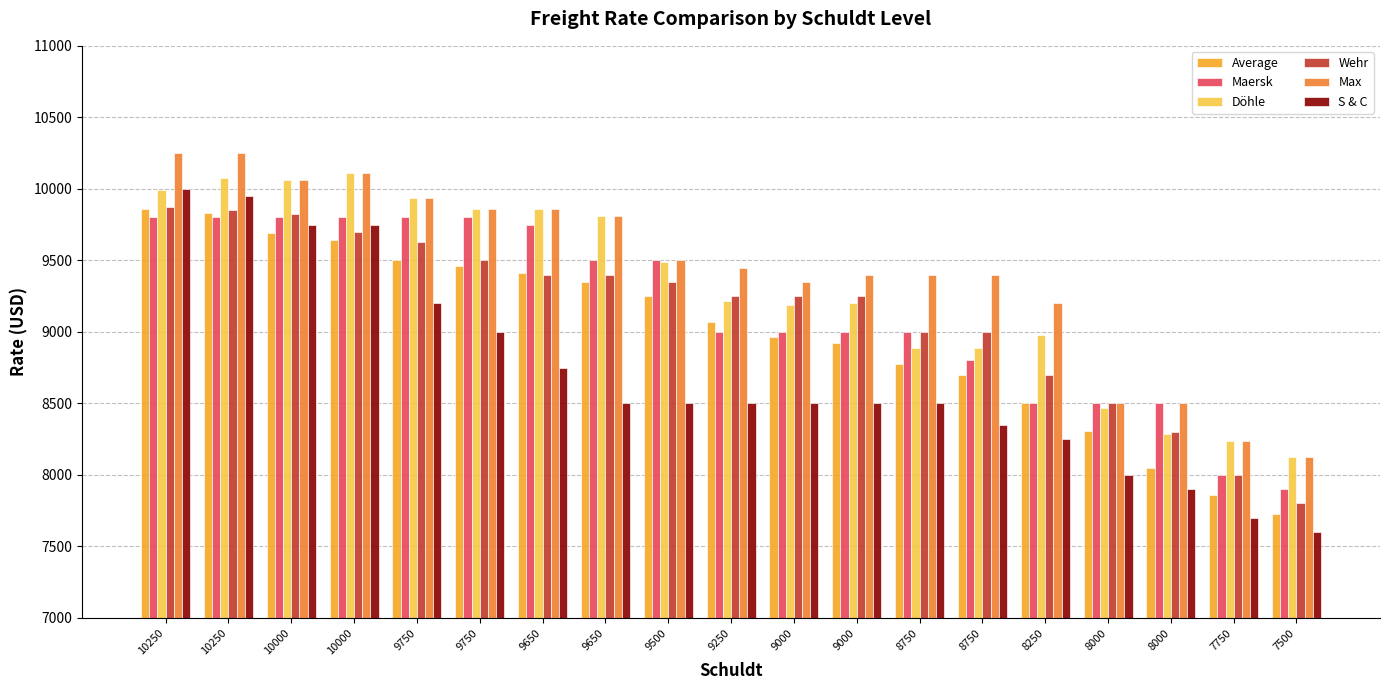

Reading left to right, extract all data points from this chart.

Average: 9862	9833	9694	9643	9502	9461	9413	9347	9249	9070	8965	8924	8772	8699	8500	8305	8049	7858	7725
Maersk: 9800	9800	9800	9800	9800	9800	9750	9500	9500	9000	9000	9000	9000	8800	8500	8500	8500	8000	7900
Döhle: 9990	10075	10063	10110	9936	9858	9858	9808	9488	9213	9188	9200	8890	8890	8975	8470	8288	8238	8125
Wehr: 9875	9850	9825	9700	9625	9500	9400	9400	9350	9250	9250	9250	9000	9000	8700	8500	8300	8000	7800
Max: 10250	10250	10063	10110	9936	9858	9858	9808	9500	9450	9350	9400	9400	9400	9200	8500	8500	8238	8125
S & C: 10000	9950	9750	9750	9200	9000	8750	8500	8500	8500	8500	8500	8500	8350	8250	8000	7900	7700	7600